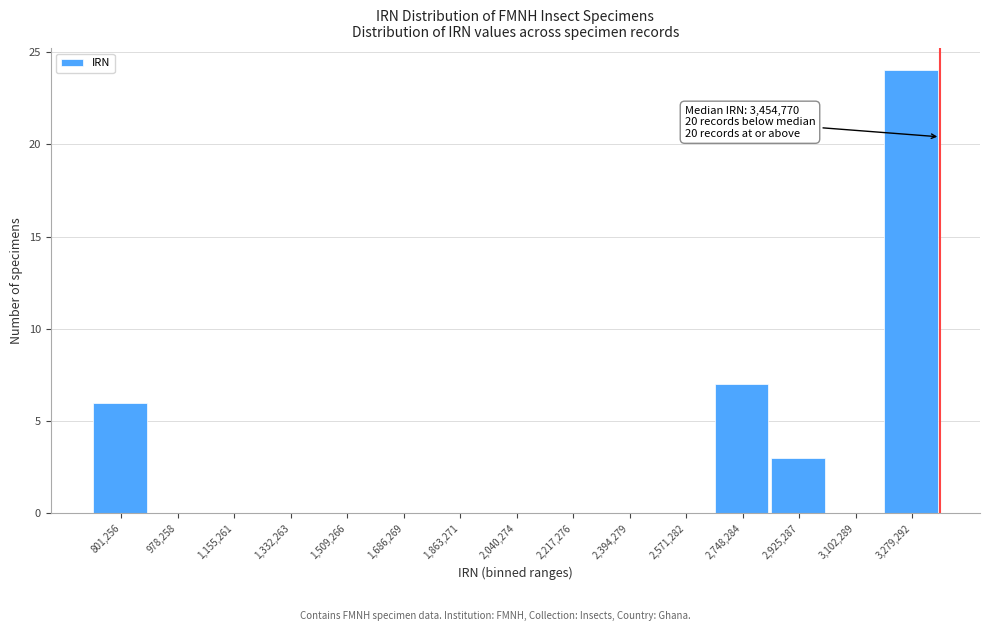

Reading left to right, list all the values displayed in this chart.

801,256=6	978,258=0	1,155,261=0	1,332,263=0	1,509,266=0	1,686,269=0	1,863,271=0	2,040,274=0	2,217,276=0	2,394,279=0	2,571,282=0	2,748,284=7	2,925,287=3	3,102,289=0	3,279,292=24